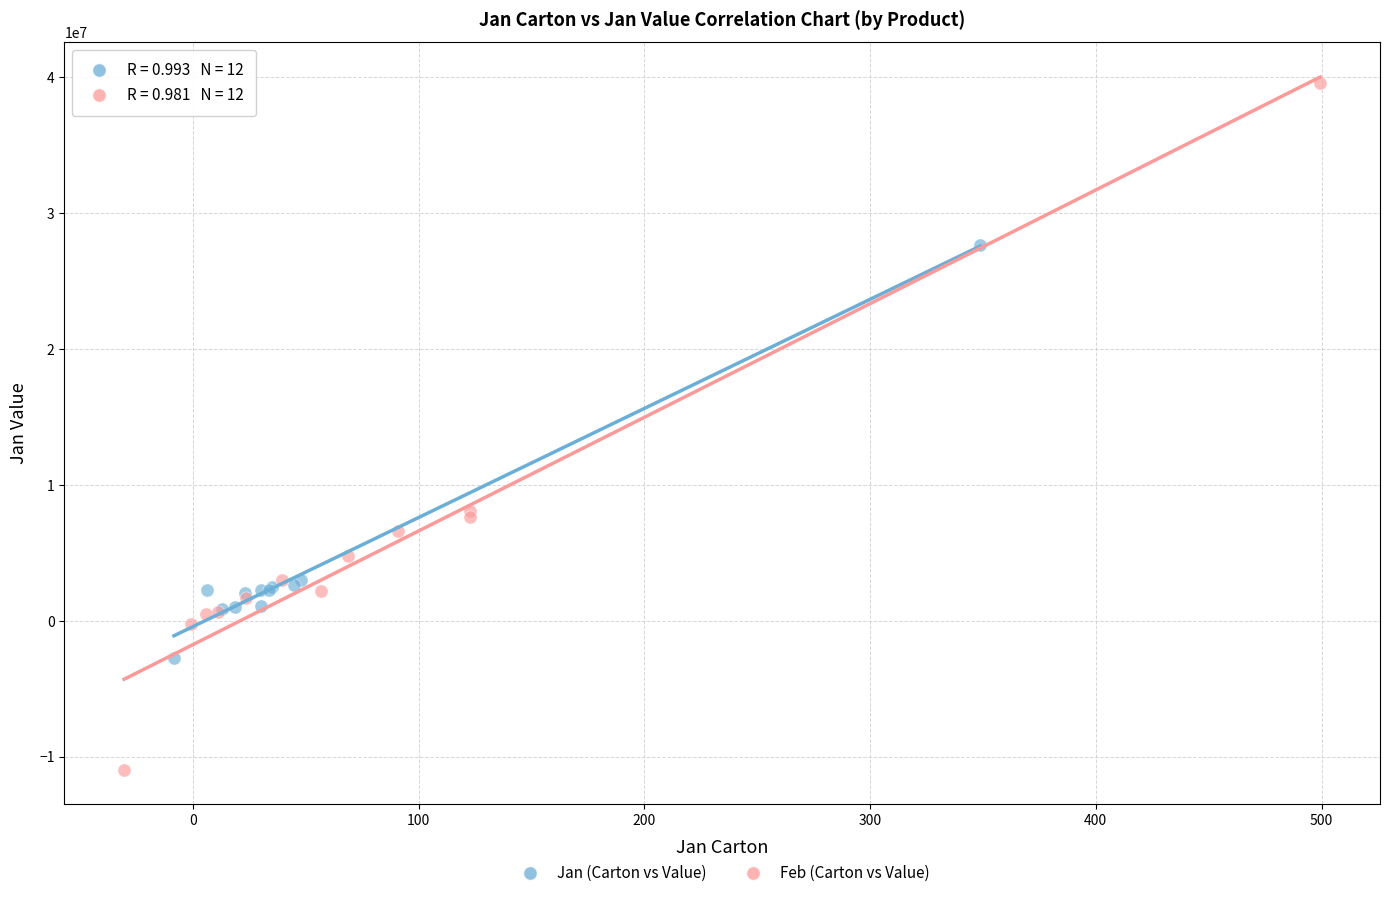

Which series has the widest spread of Y values?

Feb (Carton vs Value)